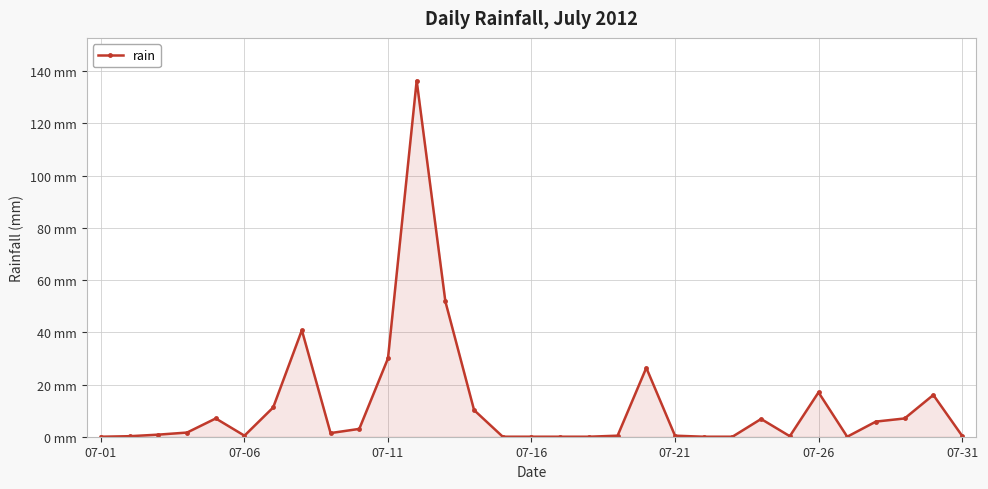

Does the chart have visible grid lines?

Yes